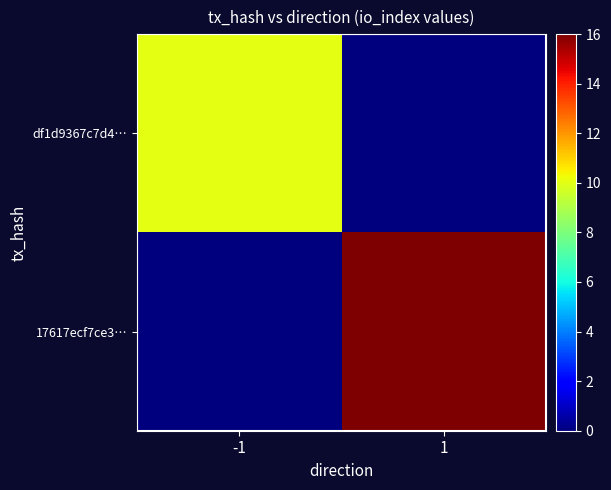

Between -1 and 1, which is larger?

1